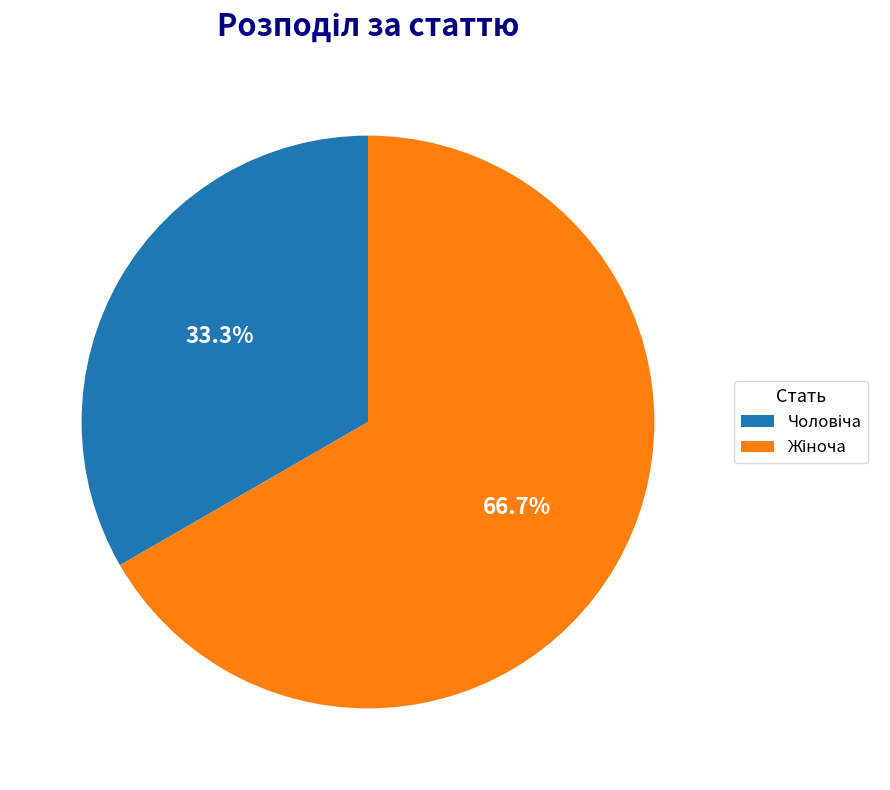

Rank the categories by value from highest to lowest.

Жіноча, Чоловіча